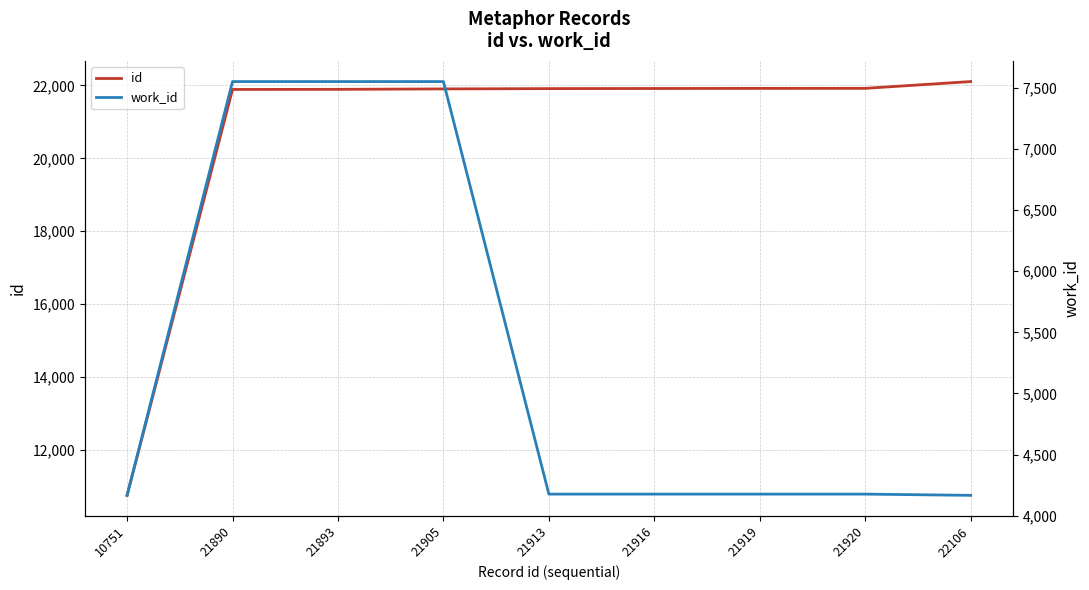

At which category is the sum across all series the highest?

21905